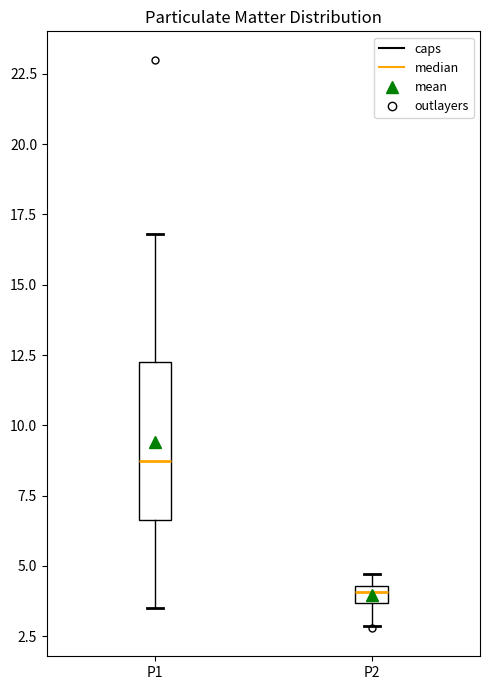

Which box has the lowest median line?

P2